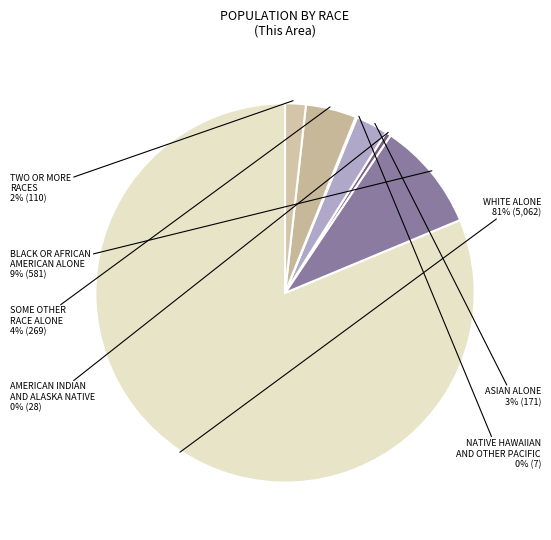

To the nearest percent, what is the combined percentage of SOME OTHER RACE ALONE and WHITE ALONE?

86%